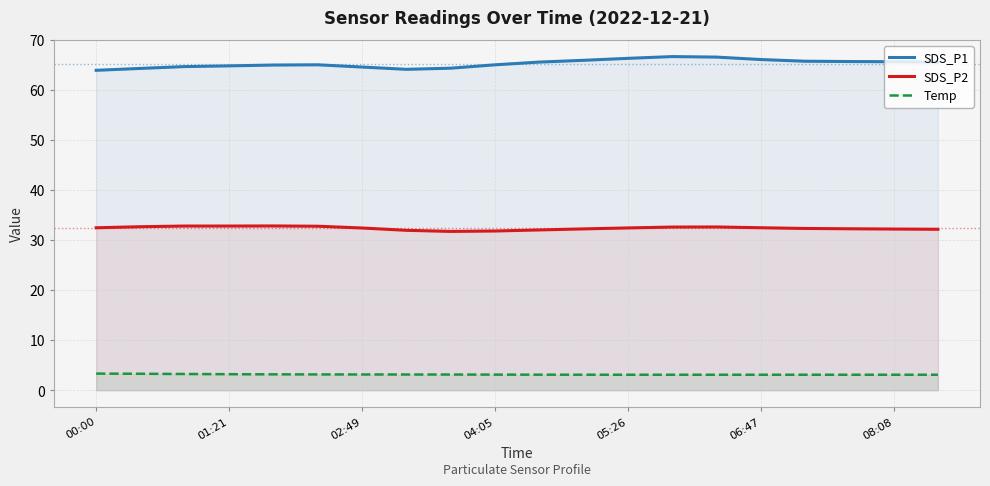

True or false: SDS_P2 and Temp cross at least once.

False